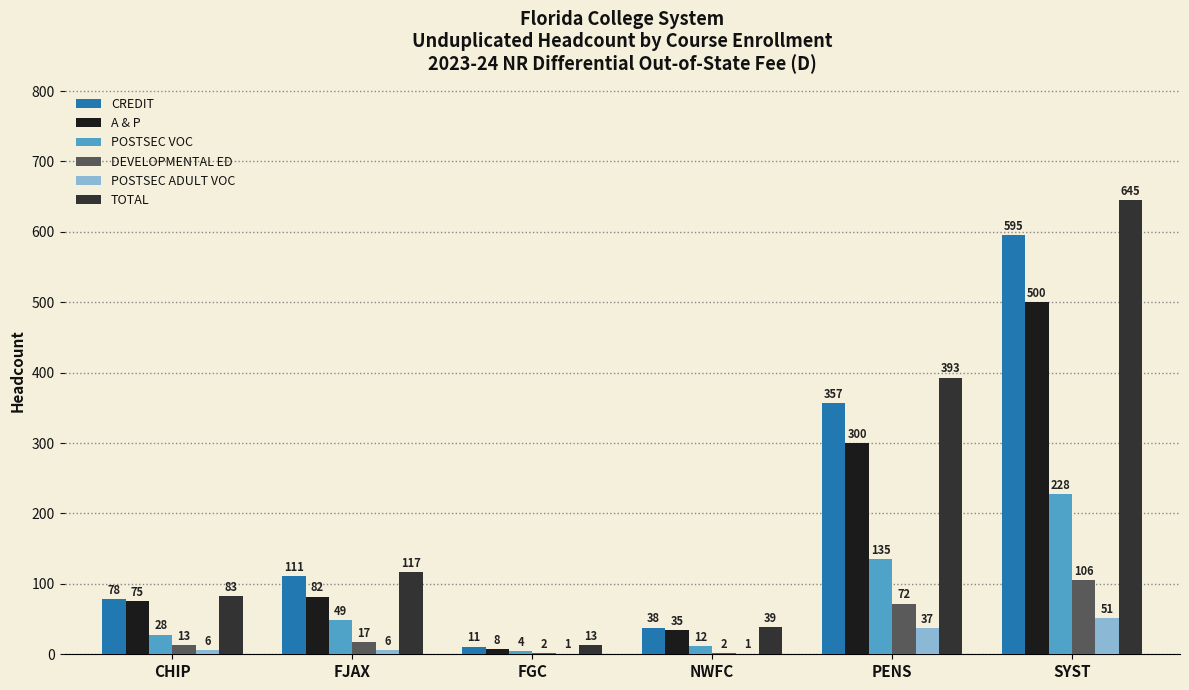

What is the maximum value for DEVELOPMENTAL ED?

106